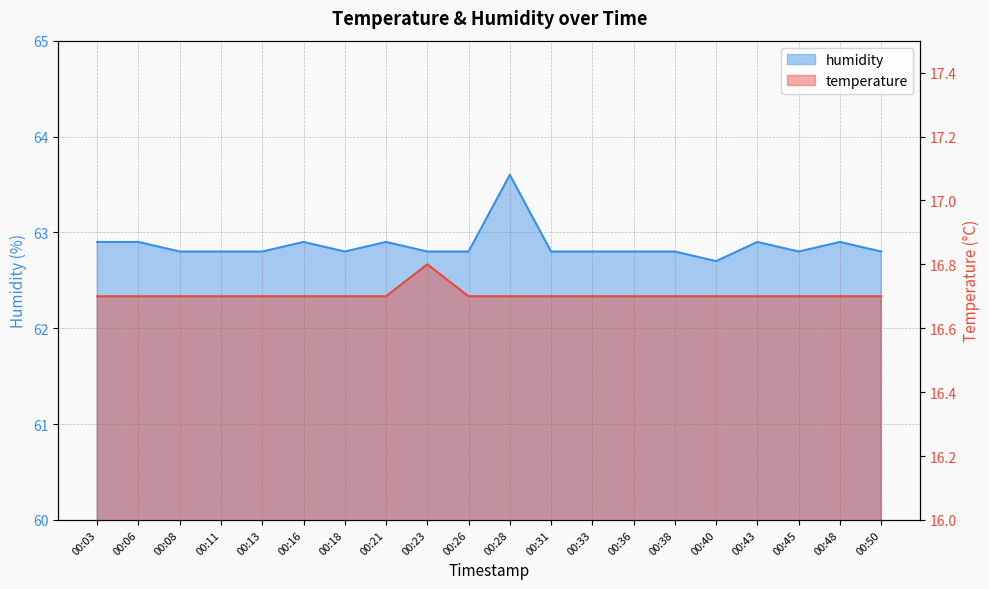

Which series has the largest range (max minus min)?

humidity